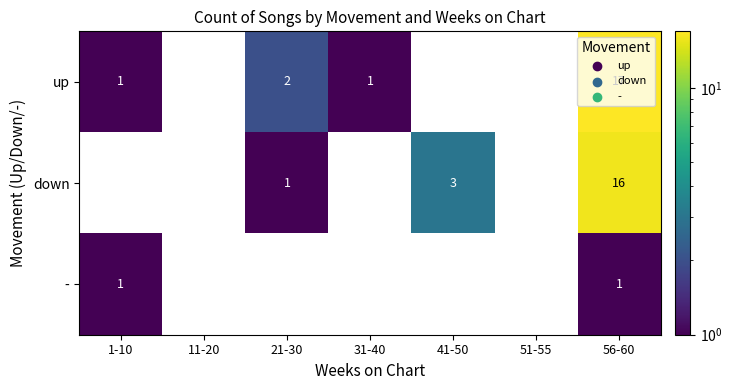

The - series shows 0 at 56-60. True or false?

False